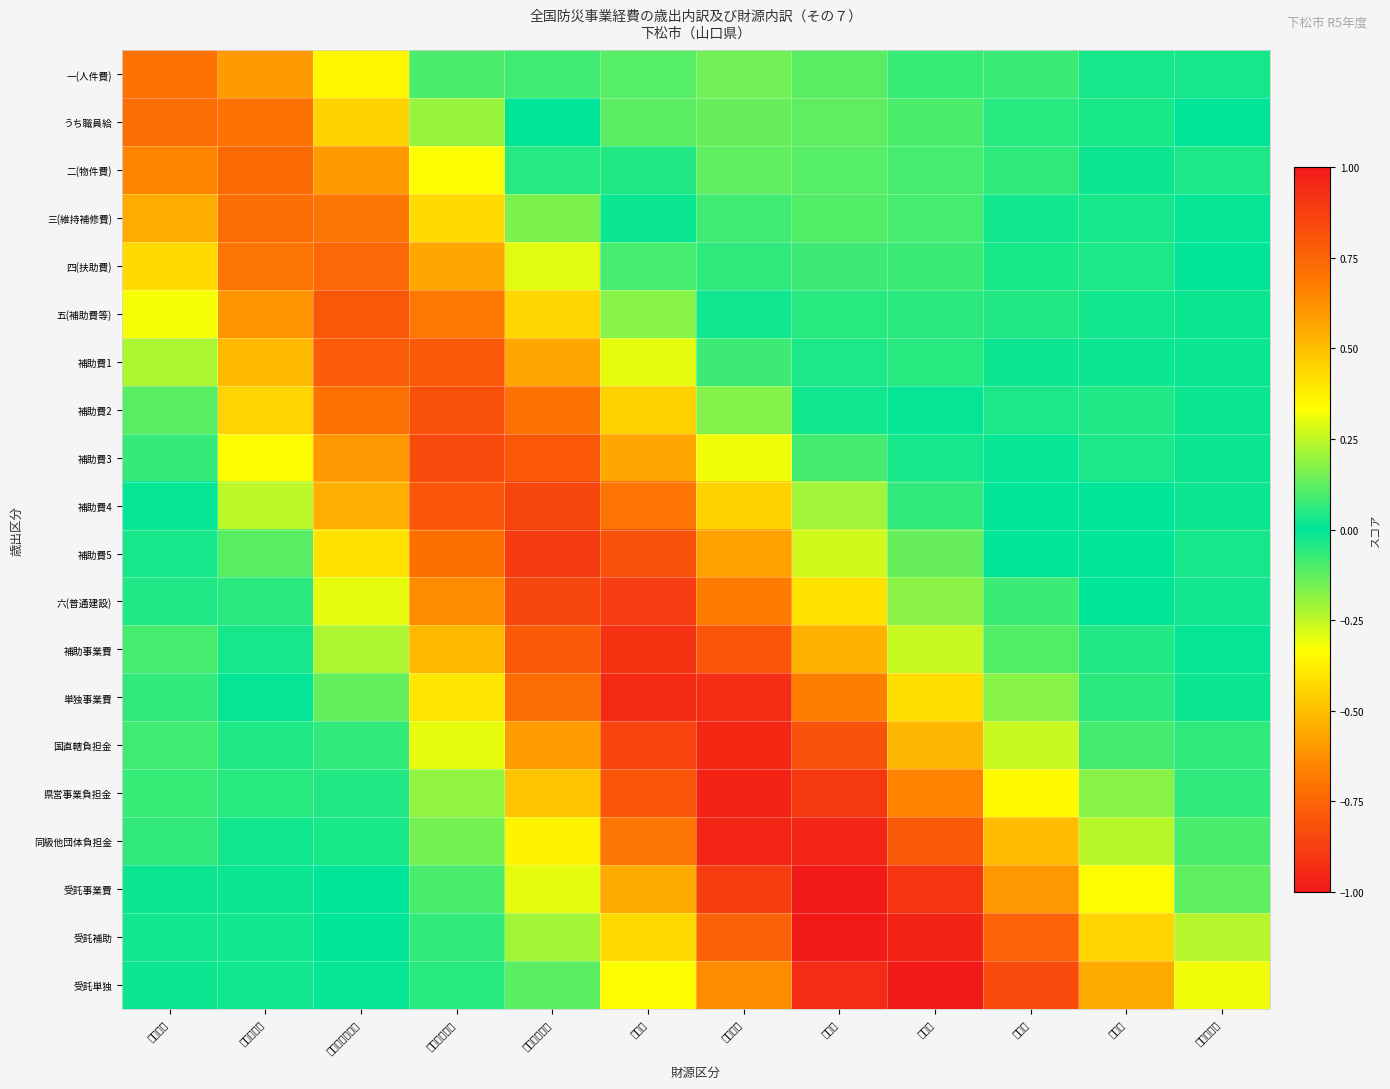

What is the minimum value shown in the chart?

-0.1